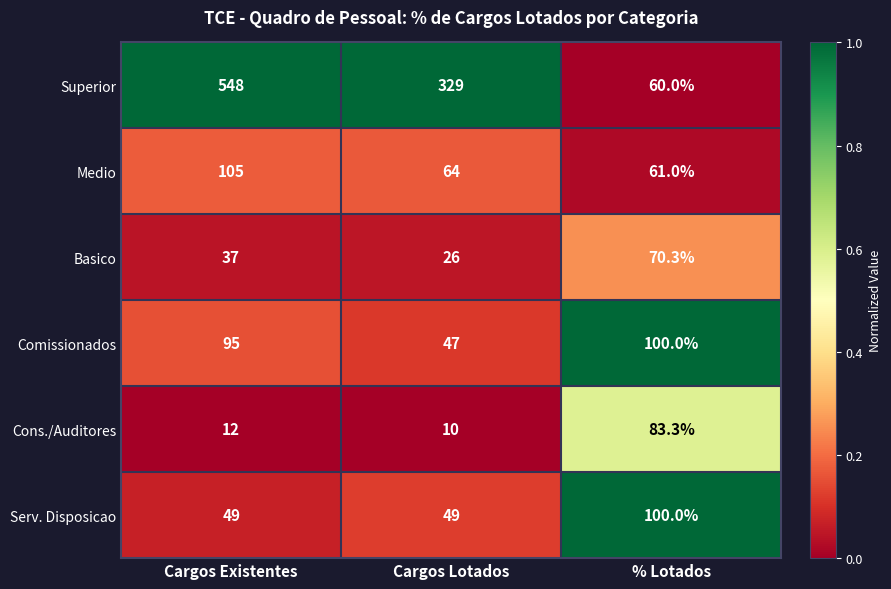

Which series has the largest total across all categories?

Superior